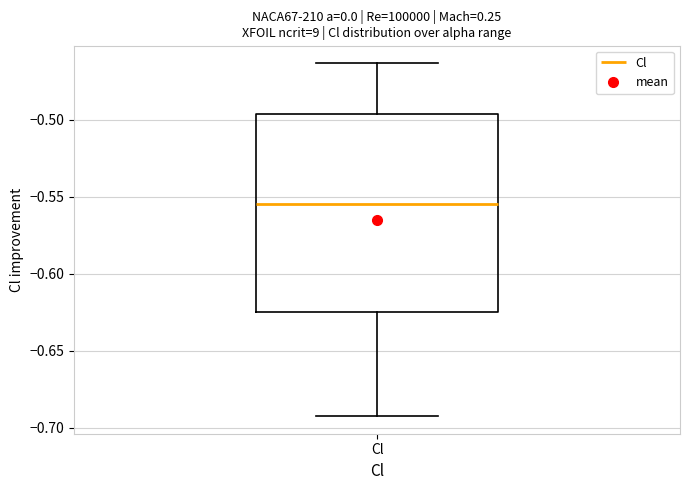

Transcribe this box plot: give where the median line is, the range the box spans, and where the two whiskers end, as read against the y-axis. The values are not printed on the chart, so give them approximately, as read against the axis.

median -0.555, box -0.625 to -0.495, whiskers -0.690 to -0.465